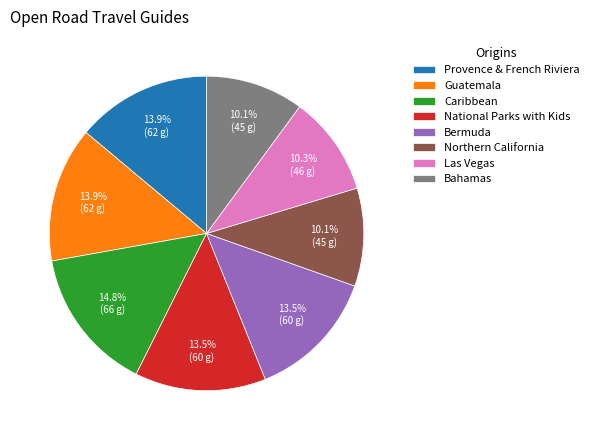

What percentage is the Northern California slice, to the nearest percent?

10%